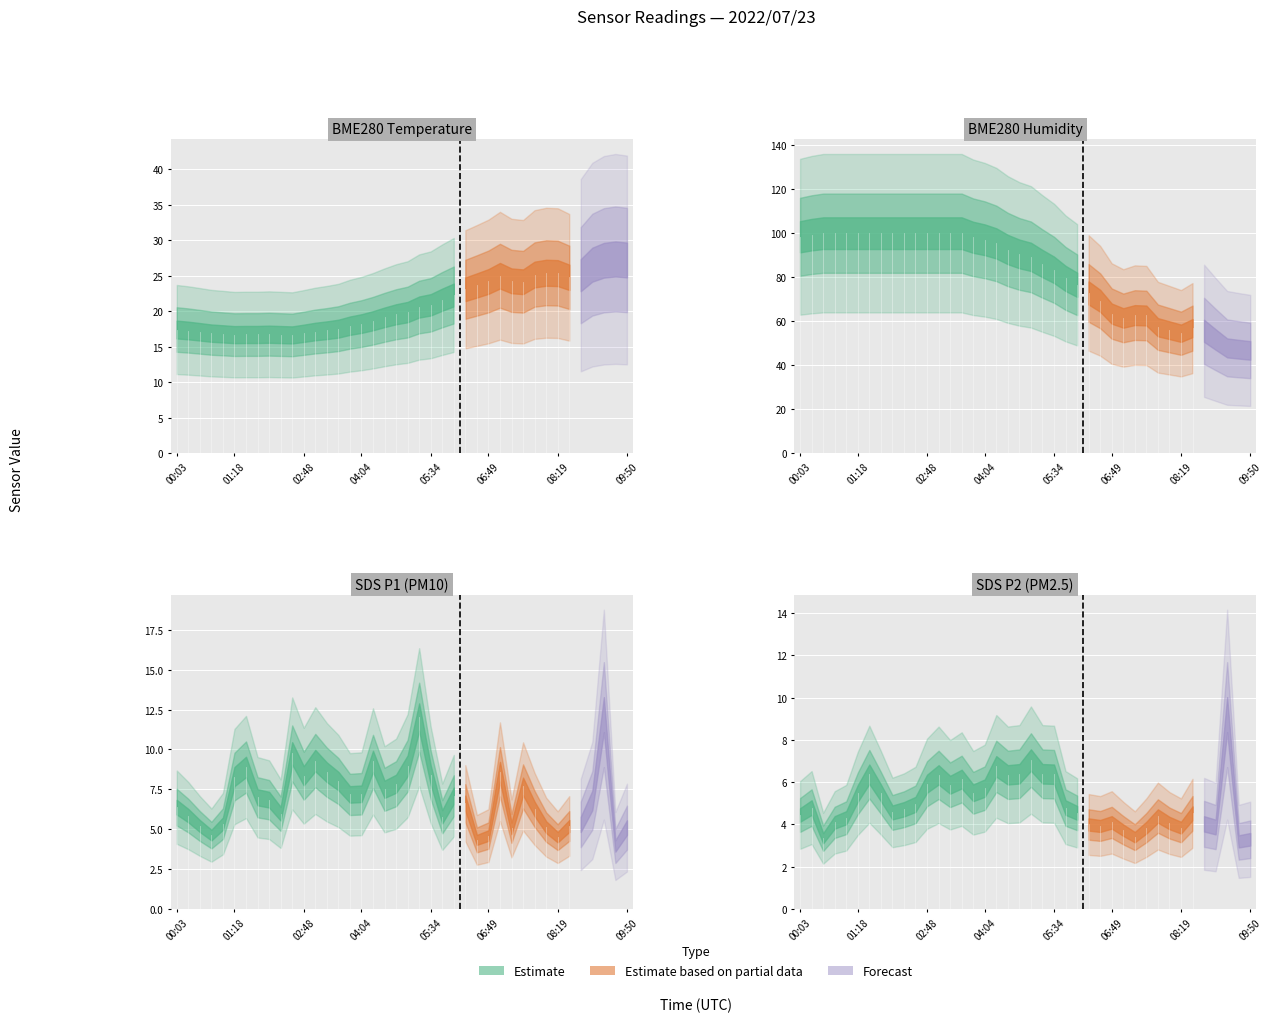

Read the BME280_humidity value at 01:03.

100.0